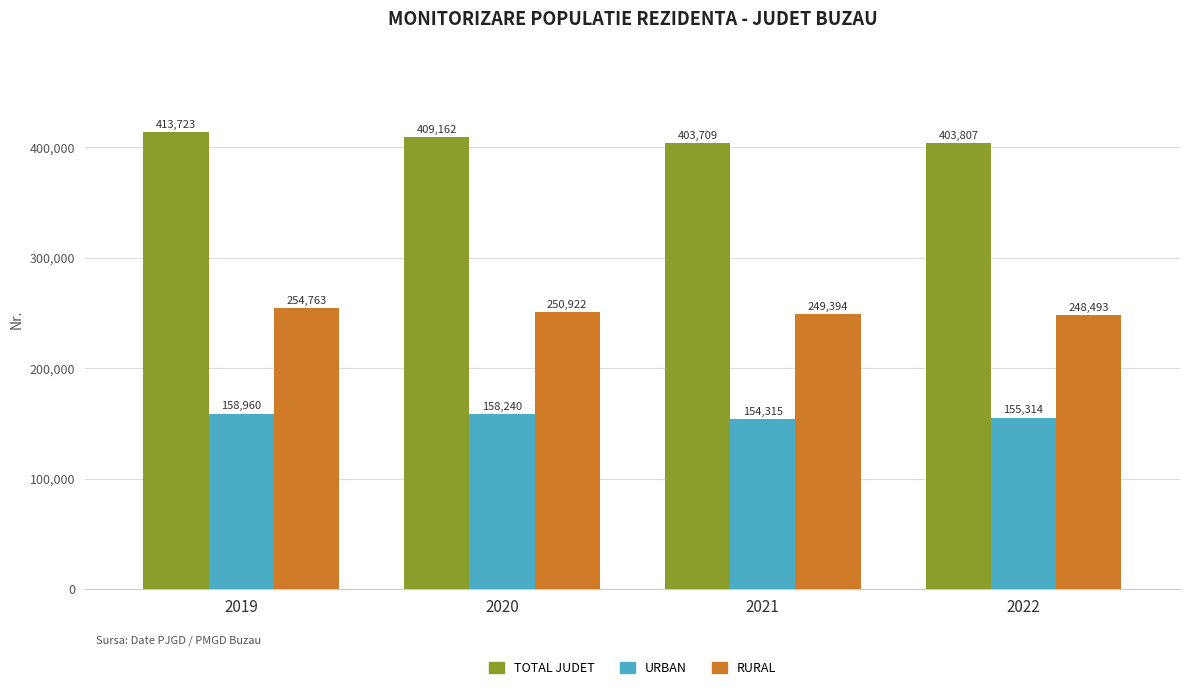

What is the total value across all series at 2019?

827446